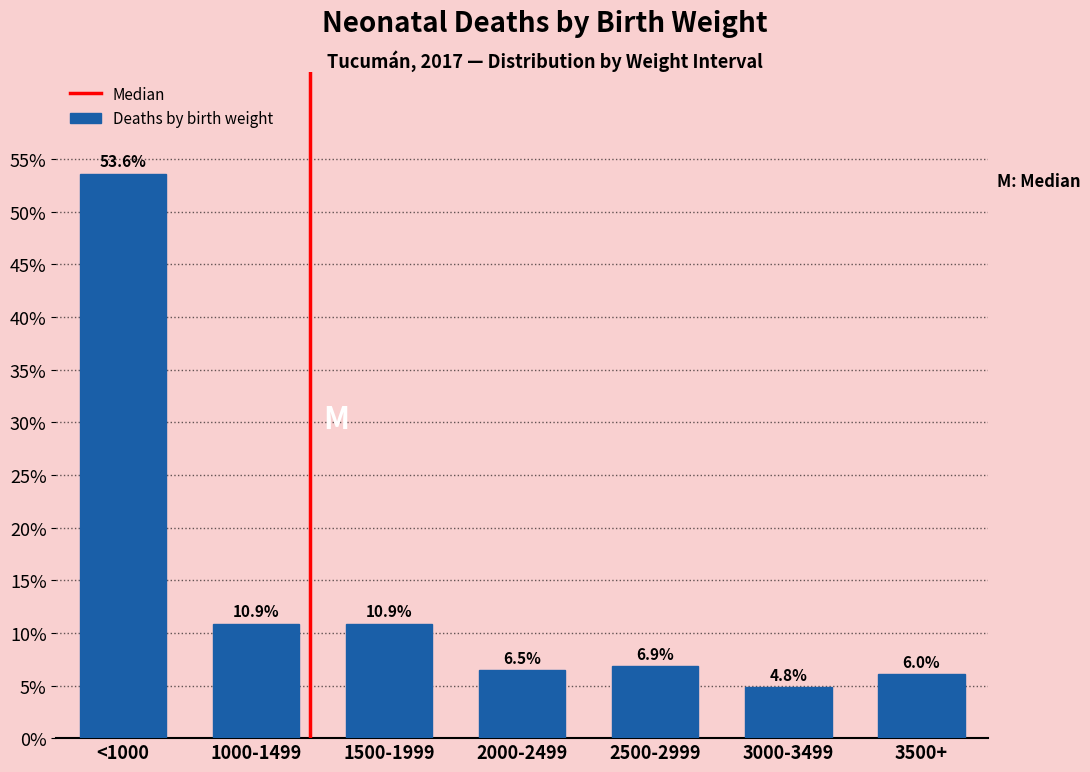

Reading left to right, list all the values displayed in this chart.

<1000=53.6	1000-1499=10.9	1500-1999=10.9	2000-2499=6.5	2500-2999=6.9	3000-3499=4.8	3500+=6.0